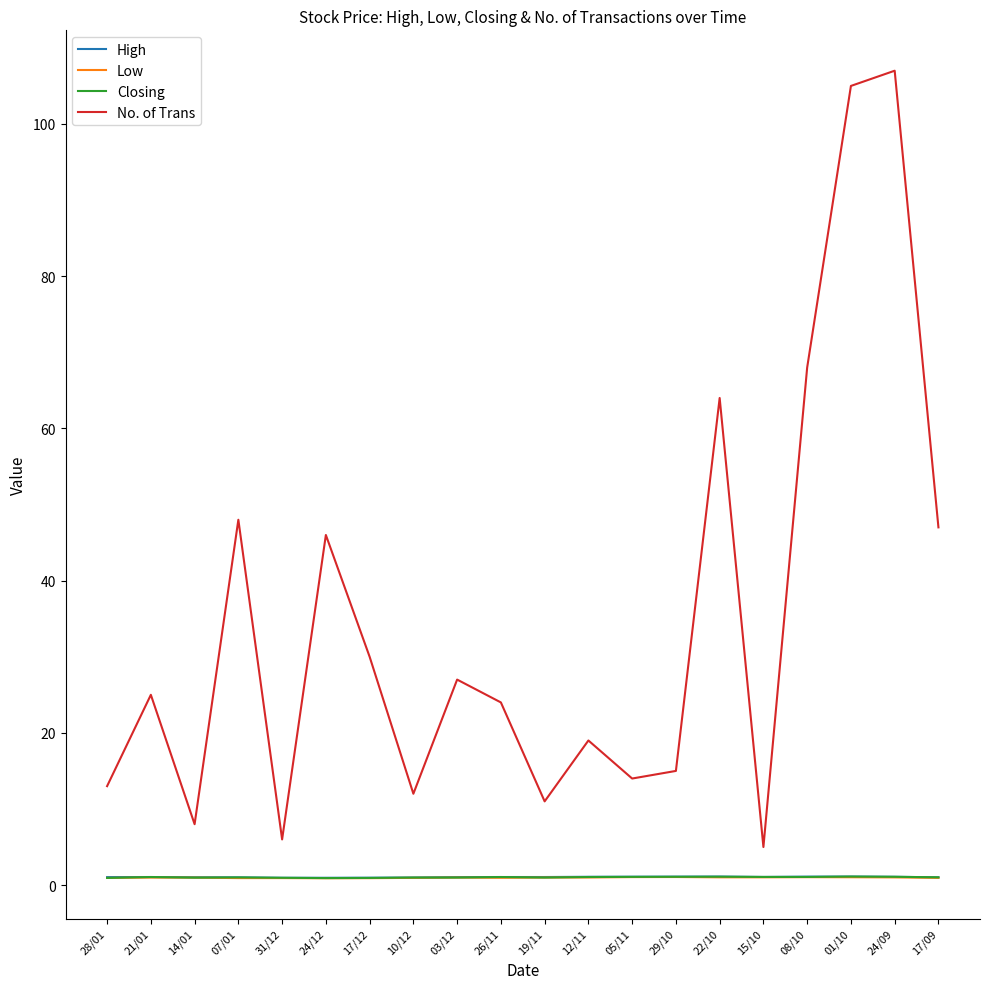

Does the chart have visible grid lines?

No